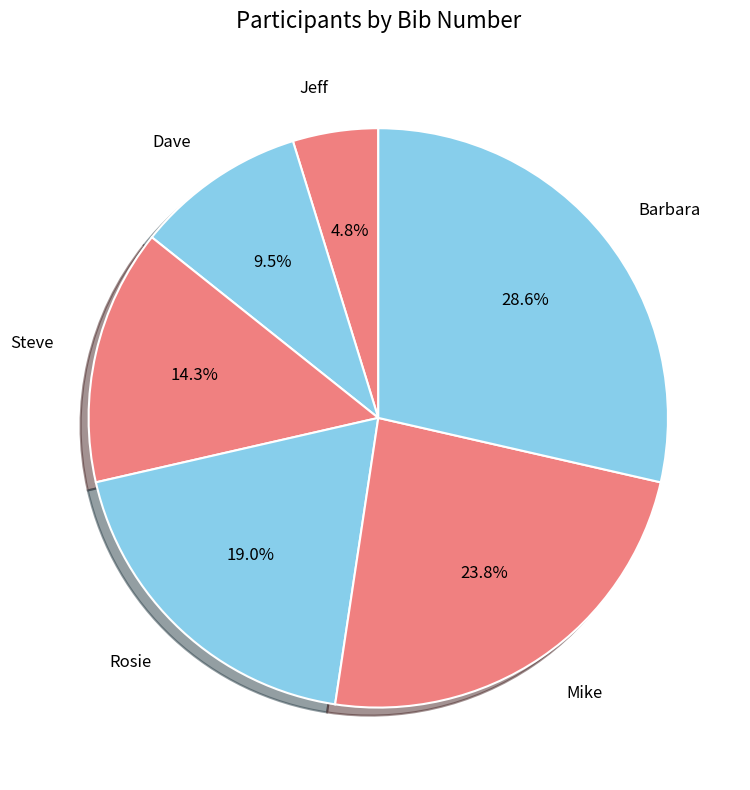

What is the smallest slice in the pie chart?

Jeff